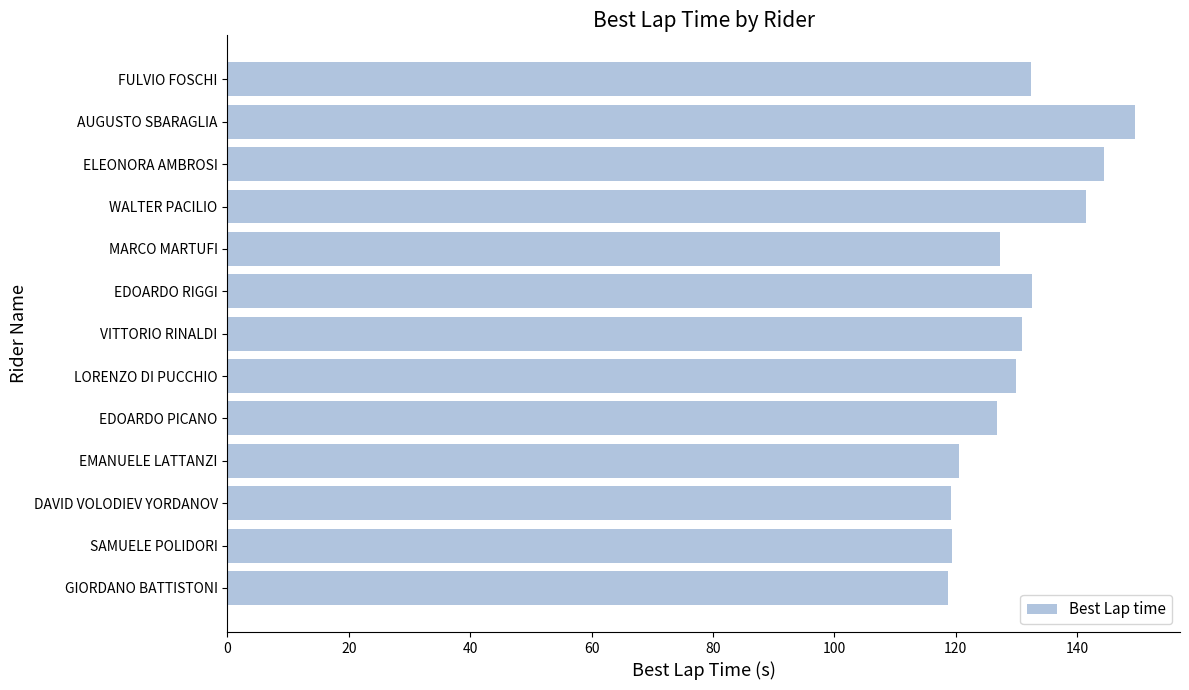

Approximately how many times larger is the value at WALTER PACILIO compared to MARCO MARTUFI?

1.1